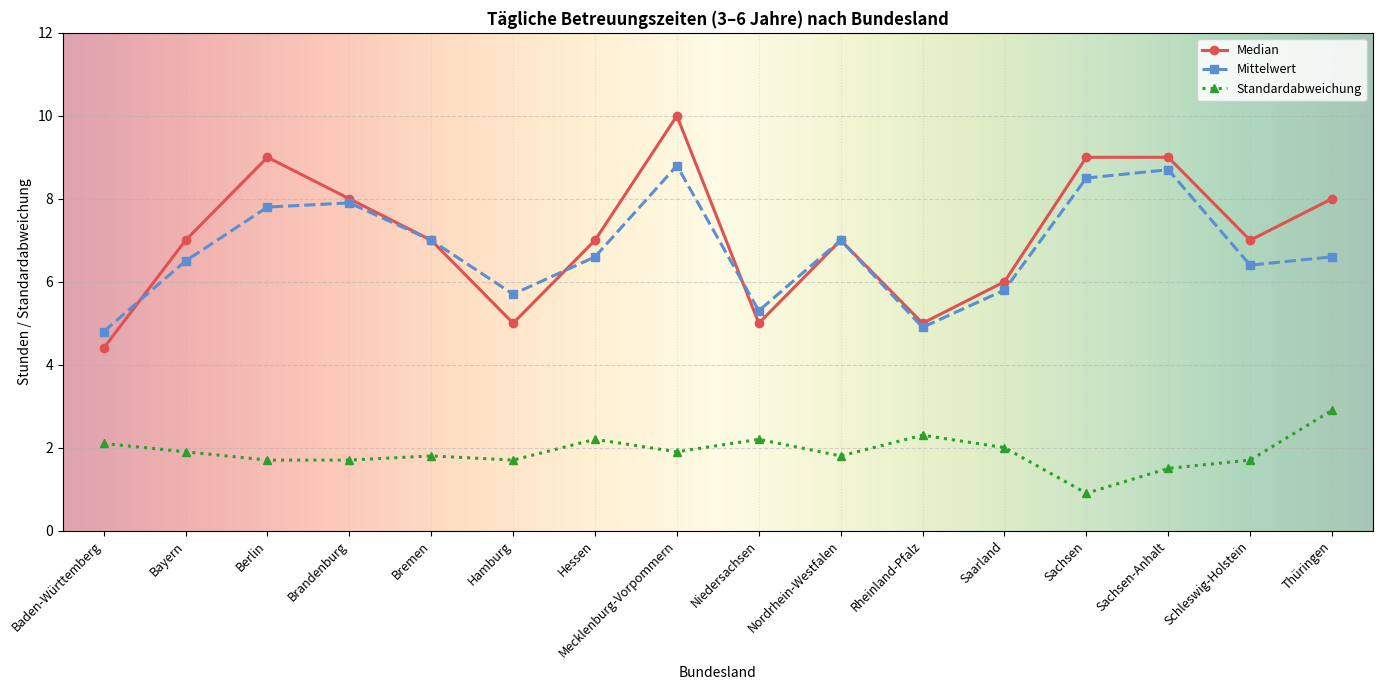

Count the number of categories in the chart.

16